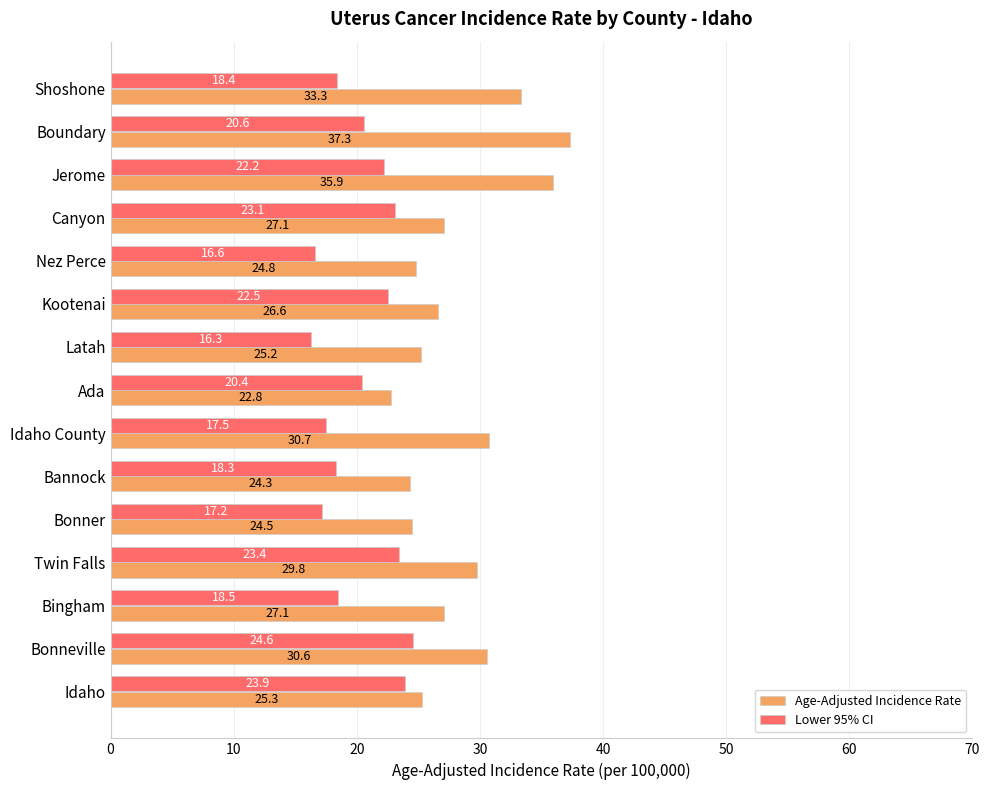

Is it true that Age-Adjusted Incidence Rate equals 24.5 at Bonner?

True